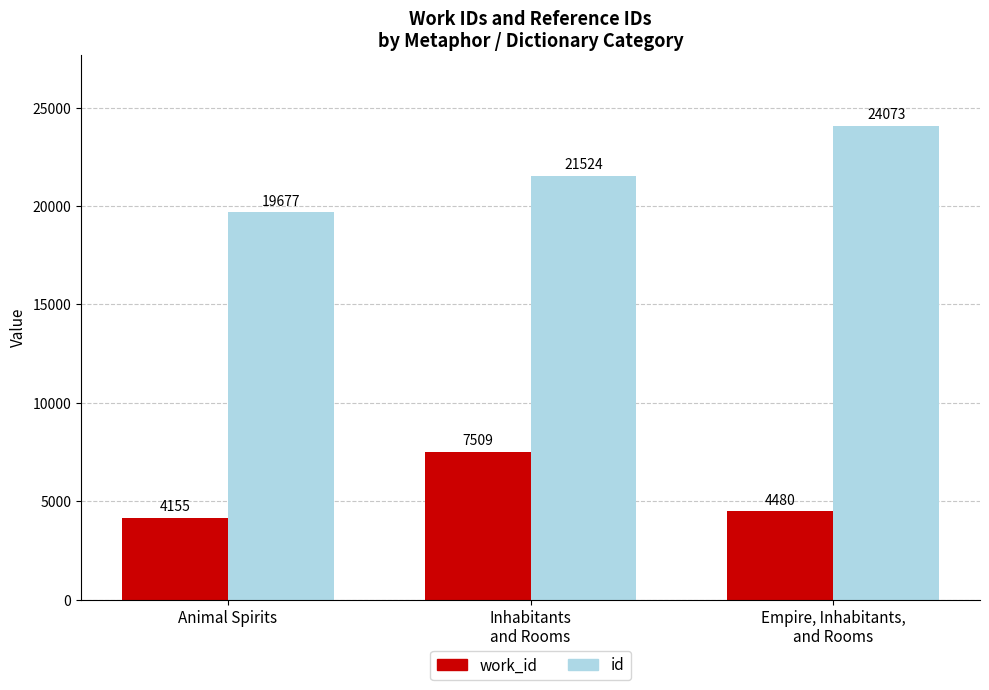

What is the label of the 2nd bar from the left?

Inhabitants
and Rooms